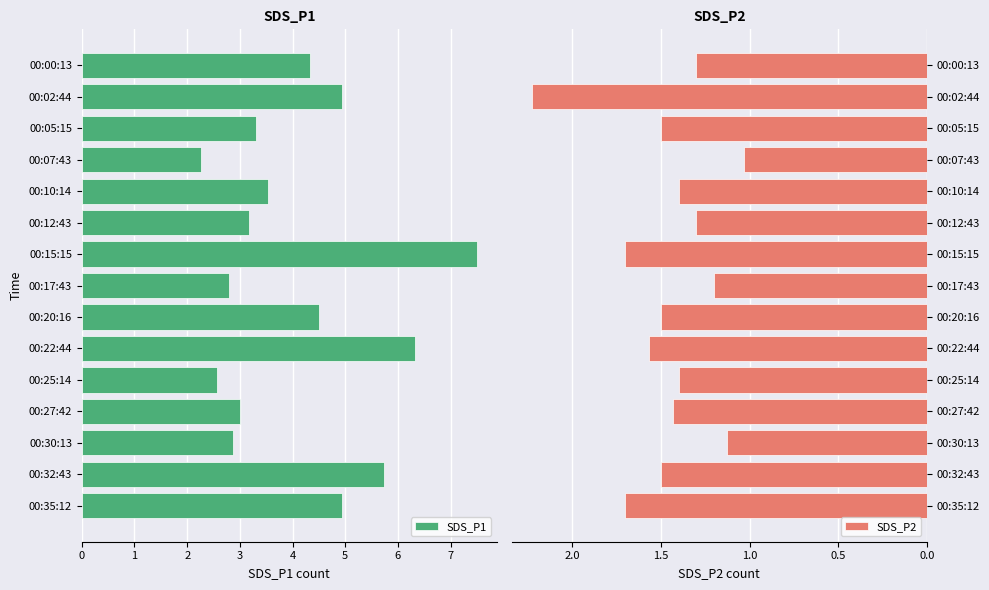

Is it true that SDS_P1 equals 6.6 at 00:00:13?

False